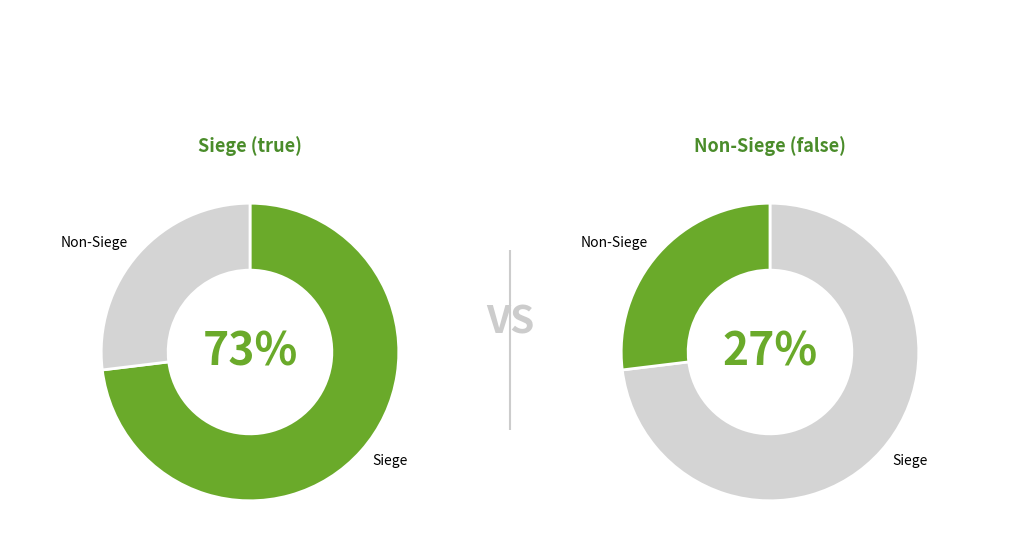

How many slices are in this pie chart?

2